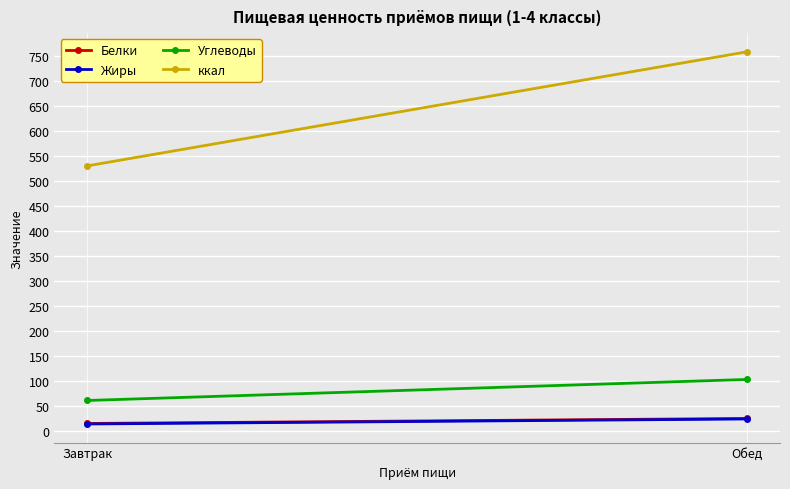

How many categories are shown in the chart?

2